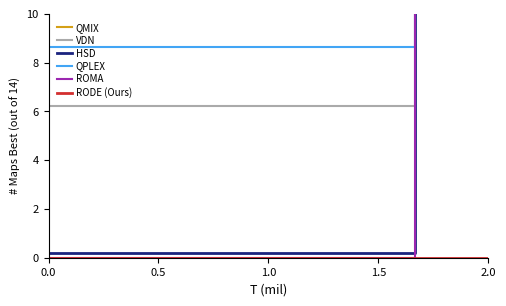

How many lines are shown in the chart?

6